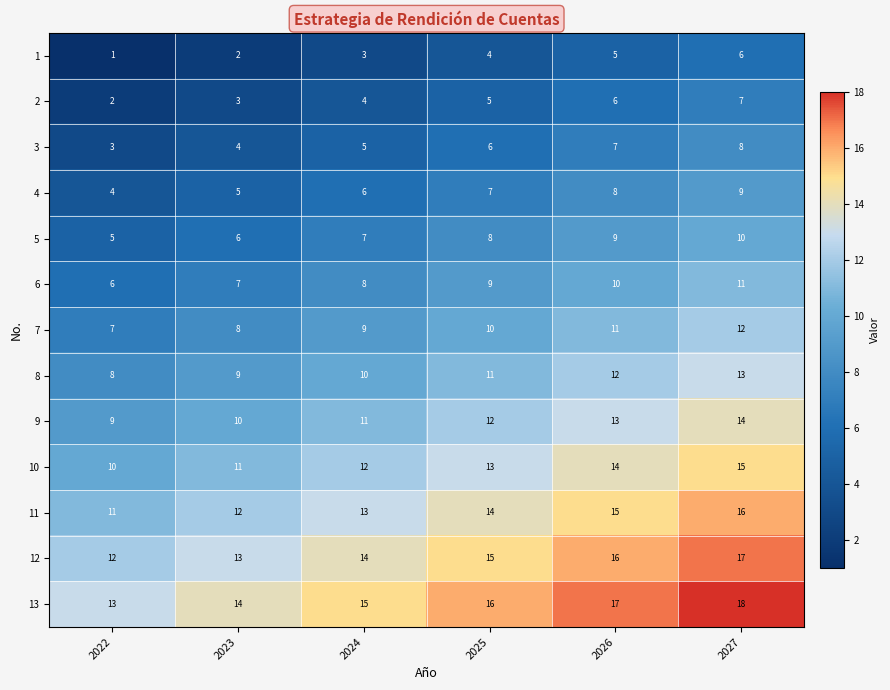

At which label does 13 reach its minimum?

2022